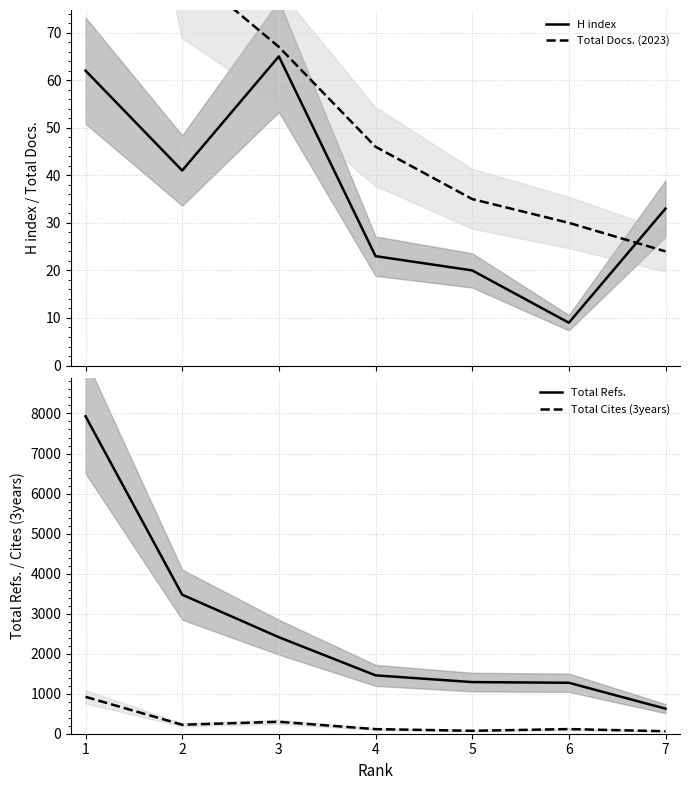

Read the Total Docs. (2023) value at 1.

200